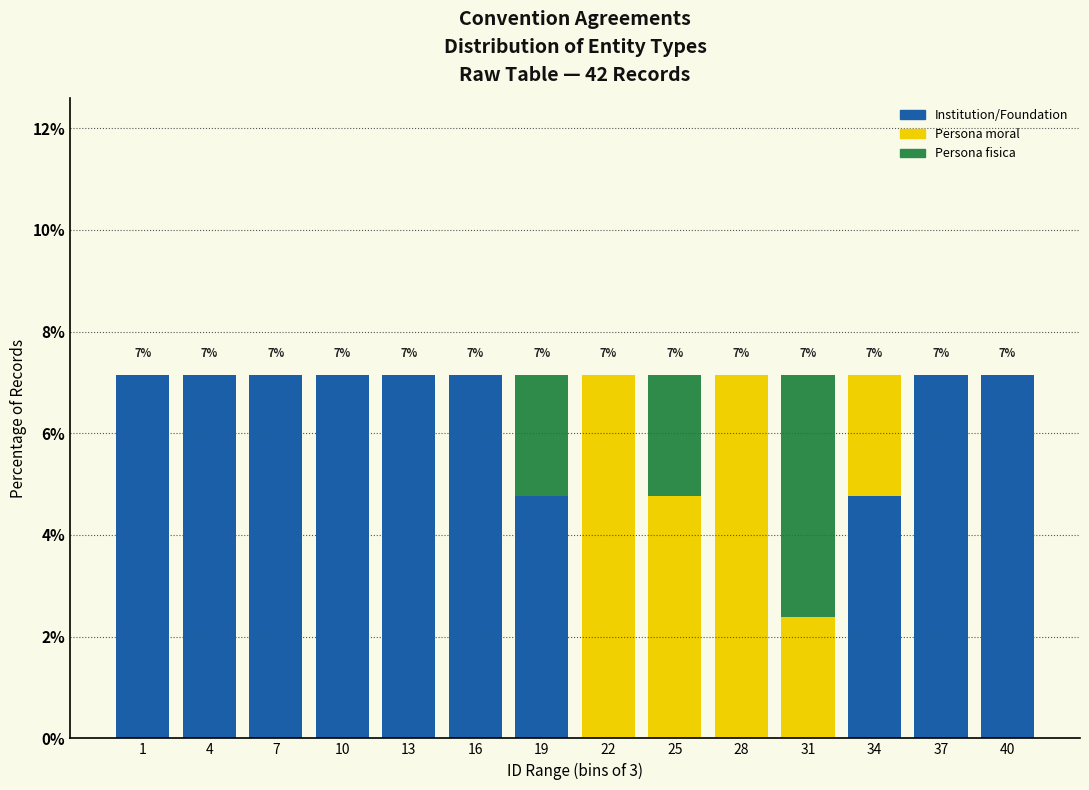

What is the total value across all series at 16?

7.1